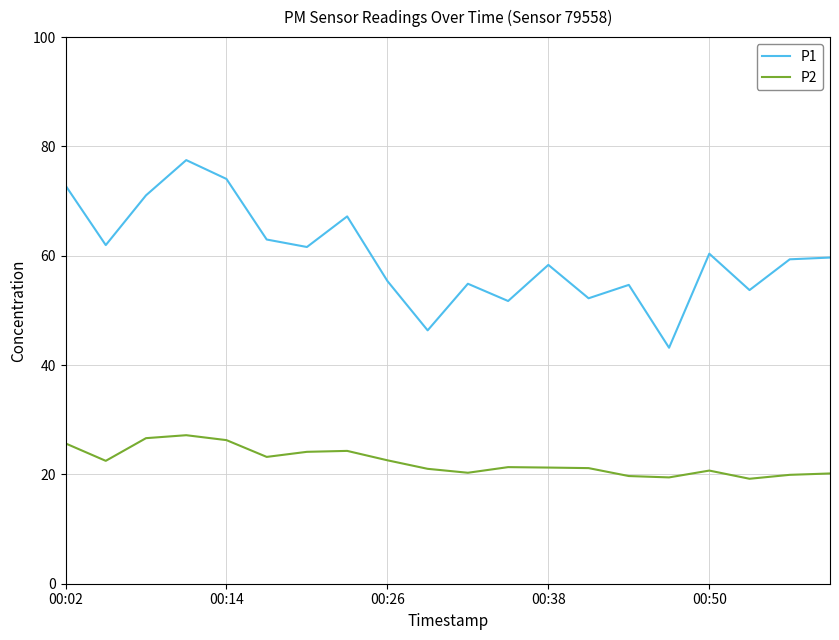

Which series has the widest spread of values?

P1